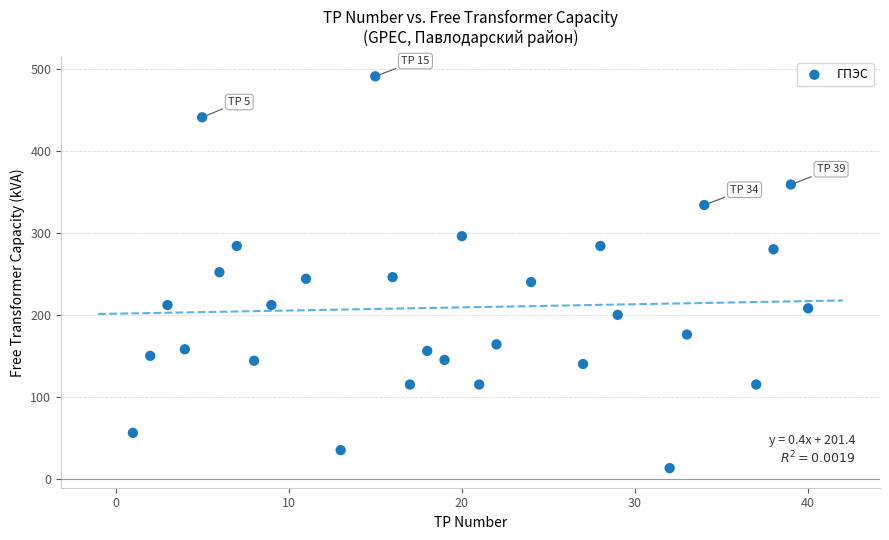

What is the range of Y values (max minus min)?

478